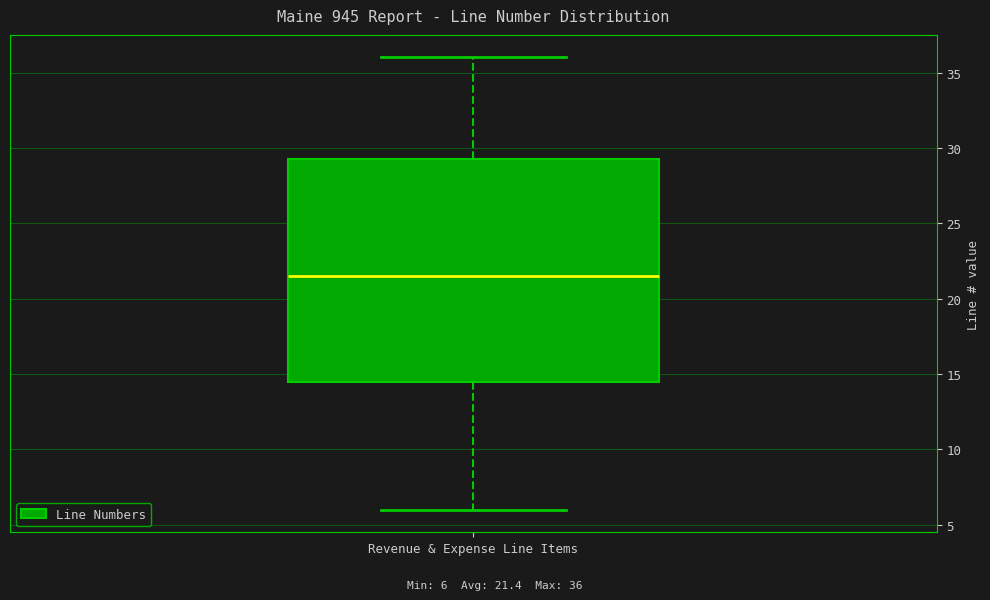

Where does the lower whisker of the box for Revenue & Expense Line Items end on the y-axis? The values are not printed on the chart, so give them approximately, as read against the axis.

6.0